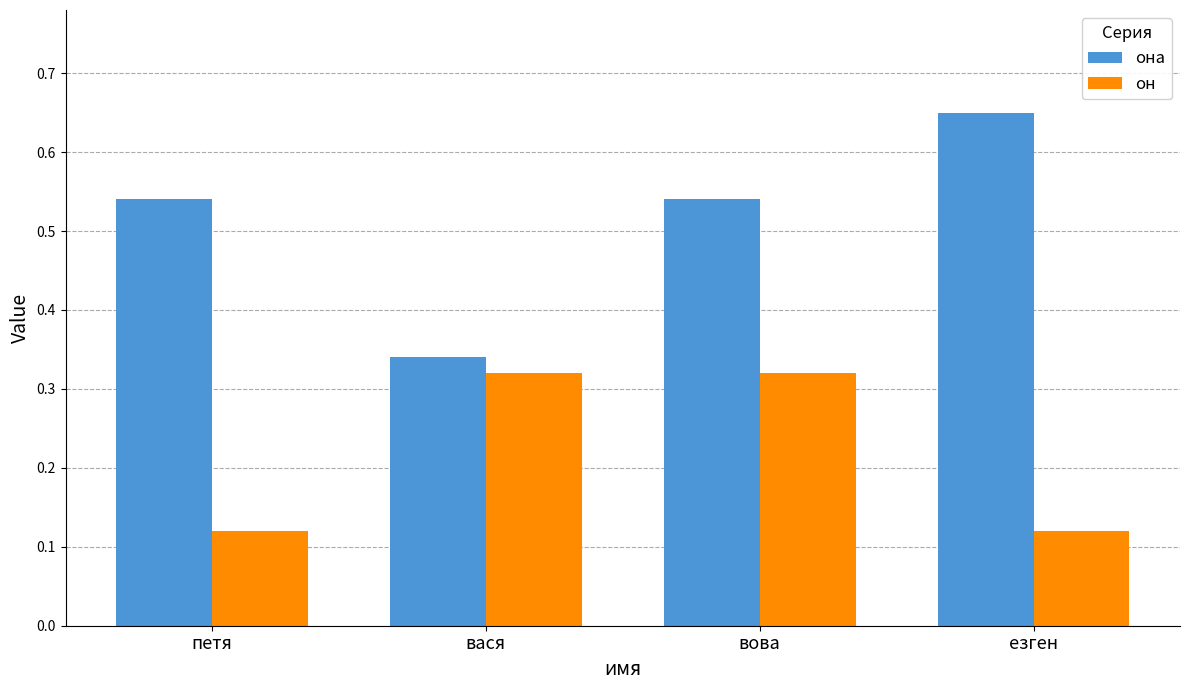

Which series has the widest spread of values?

она